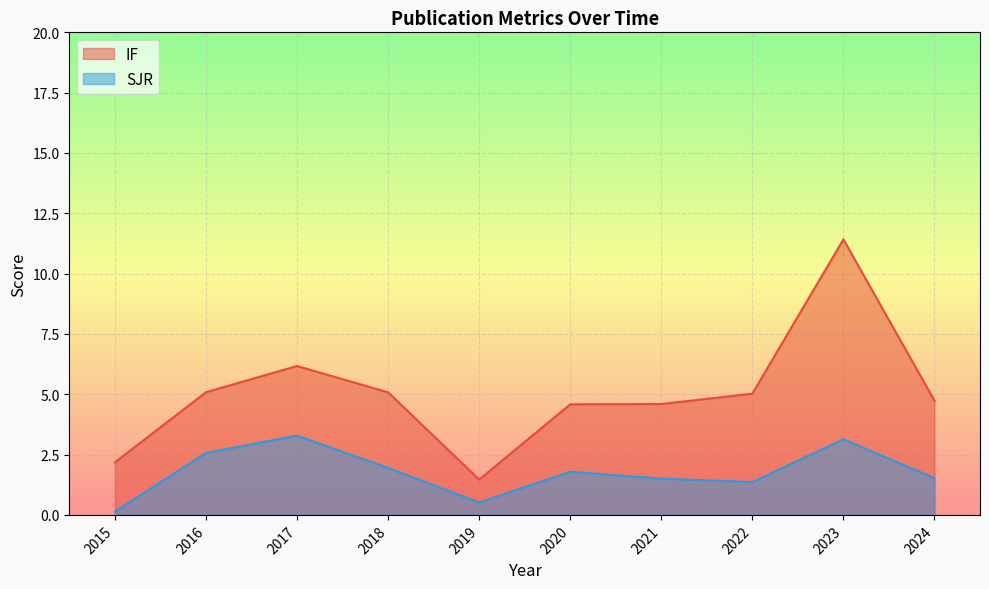

Is it true that SJR equals 1.2 at 2020?

False